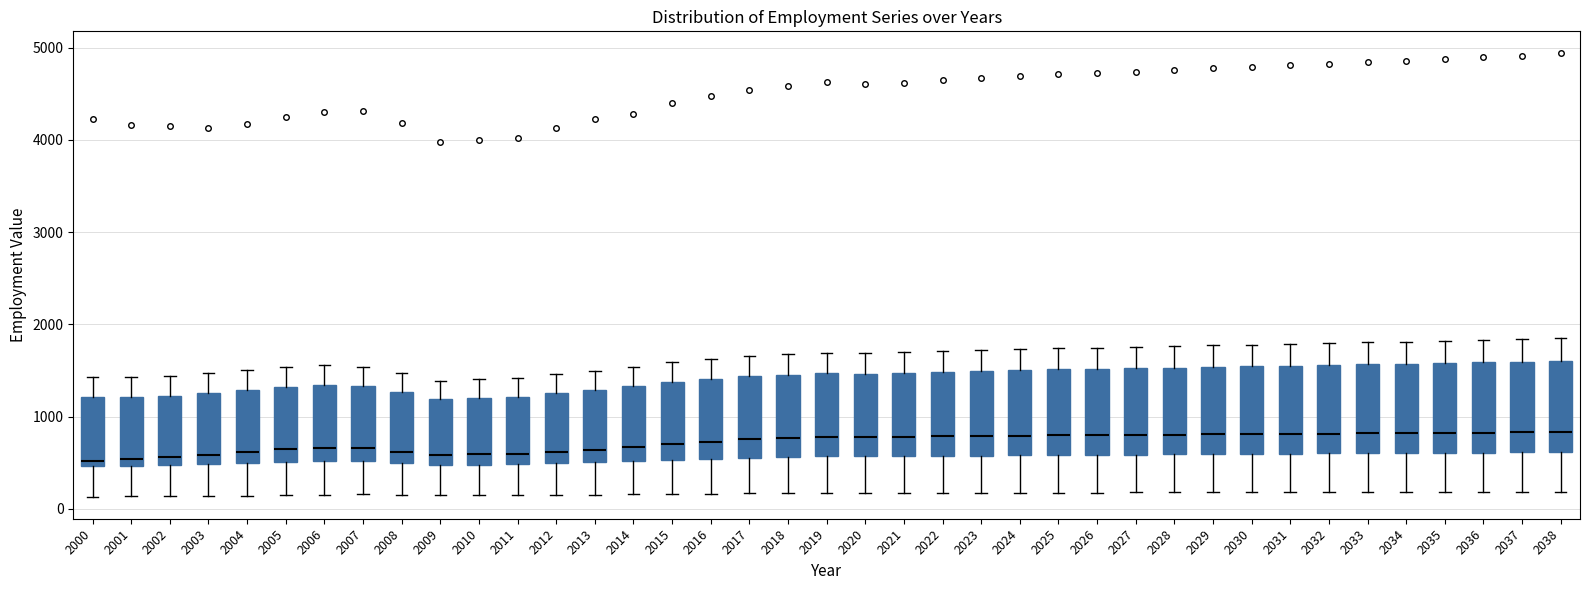

Reading left to right, transcribe this box plot: for each box, give where its median line is, the range the box spans, and where its two whiskers end, as read against the y-axis. The values are not printed on the chart, so give them approximately, as read against the axis.

2000: median 500 (just above the box's lower edge), box 500 to 1200, whiskers 100 to 1400
2001: median 500 (just above the box's lower edge), box 500 to 1200, whiskers 100 to 1400
2002: median 600, box 500 to 1200, whiskers 100 to 1400
2003: median 600, box 500 to 1300, whiskers 100 to 1500
2004: median 600, box 500 to 1300, whiskers 100 to 1500
2005: median 600, box 500 to 1300, whiskers 100 to 1500
2006: median 700, box 500 to 1300, whiskers 200 to 1600
2007: median 700, box 500 to 1300, whiskers 200 to 1500
2008: median 600, box 500 to 1300, whiskers 200 to 1500
2009: median 600, box 500 to 1200, whiskers 100 to 1400
2010: median 600, box 500 to 1200, whiskers 100 to 1400
2011: median 600, box 500 to 1200, whiskers 100 to 1400
2012: median 600, box 500 to 1300, whiskers 100 to 1500
2013: median 600, box 500 to 1300, whiskers 200 to 1500
2014: median 700, box 500 to 1300, whiskers 200 to 1500
2015: median 700, box 500 to 1400, whiskers 200 to 1600
2016: median 700, box 500 to 1400, whiskers 200 to 1600
2017: median 800, box 600 to 1400, whiskers 200 to 1700
2018: median 800, box 600 to 1500, whiskers 200 to 1700
2019: median 800, box 600 to 1500, whiskers 200 to 1700
2020: median 800, box 600 to 1500, whiskers 200 to 1700
2021: median 800, box 600 to 1500, whiskers 200 to 1700
2022: median 800, box 600 to 1500, whiskers 200 to 1700
2023: median 800, box 600 to 1500, whiskers 200 to 1700
2024: median 800, box 600 to 1500, whiskers 200 to 1700
2025: median 800, box 600 to 1500, whiskers 200 to 1700
2026: median 800, box 600 to 1500, whiskers 200 to 1700
2027: median 800, box 600 to 1500, whiskers 200 to 1800
2028: median 800, box 600 to 1500, whiskers 200 to 1800
2029: median 800, box 600 to 1500, whiskers 200 to 1800
2030: median 800, box 600 to 1500, whiskers 200 to 1800
2031: median 800, box 600 to 1600, whiskers 200 to 1800
2032: median 800, box 600 to 1600, whiskers 200 to 1800
2033: median 800, box 600 to 1600, whiskers 200 to 1800
2034: median 800, box 600 to 1600, whiskers 200 to 1800
2035: median 800, box 600 to 1600, whiskers 200 to 1800
2036: median 800, box 600 to 1600, whiskers 200 to 1800
2037: median 800, box 600 to 1600, whiskers 200 to 1800
2038: median 800, box 600 to 1600, whiskers 200 to 1900